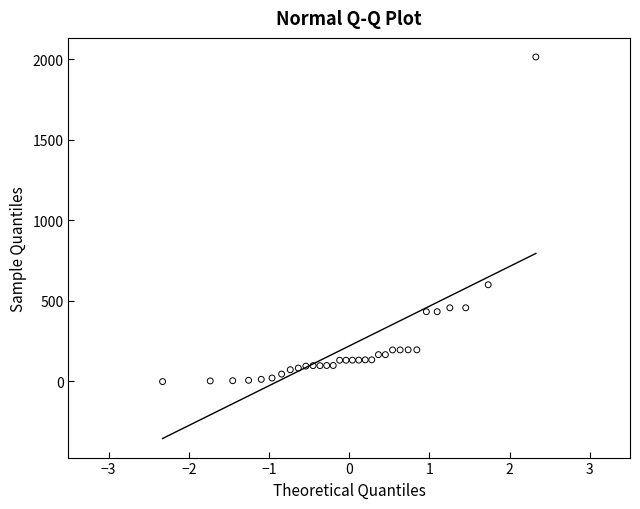

What Y value in the scatter plot is closest to 1005?

598.6